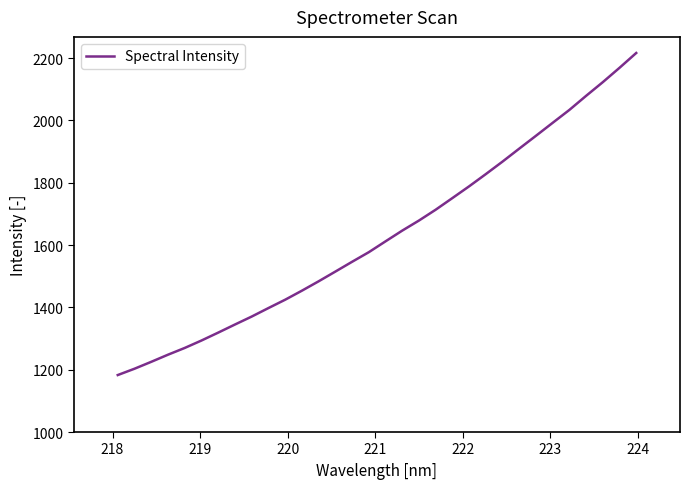

What is the smallest value displayed?

1182.8